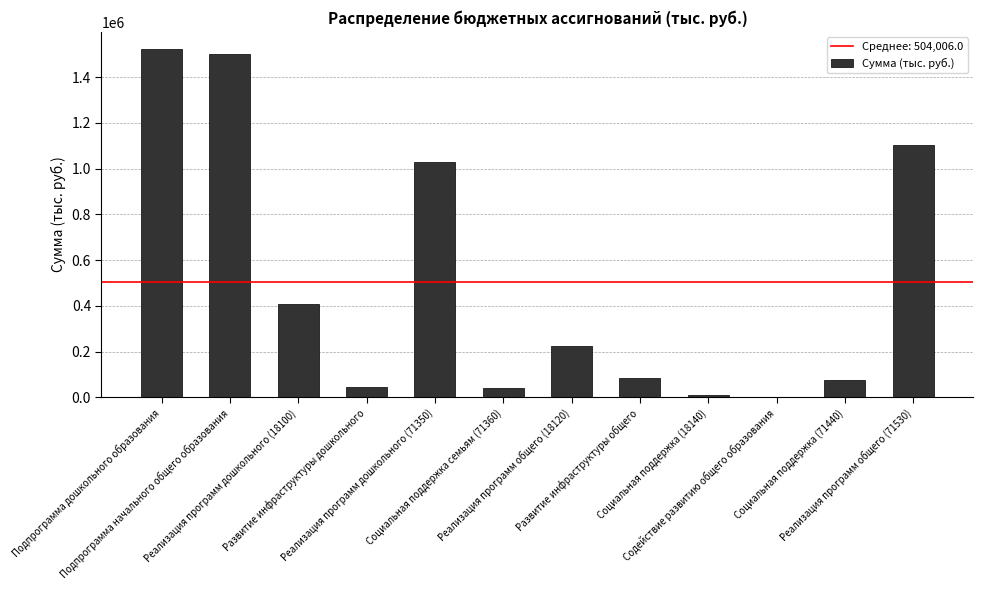

What is the maximum value shown in the chart?

1521373.9